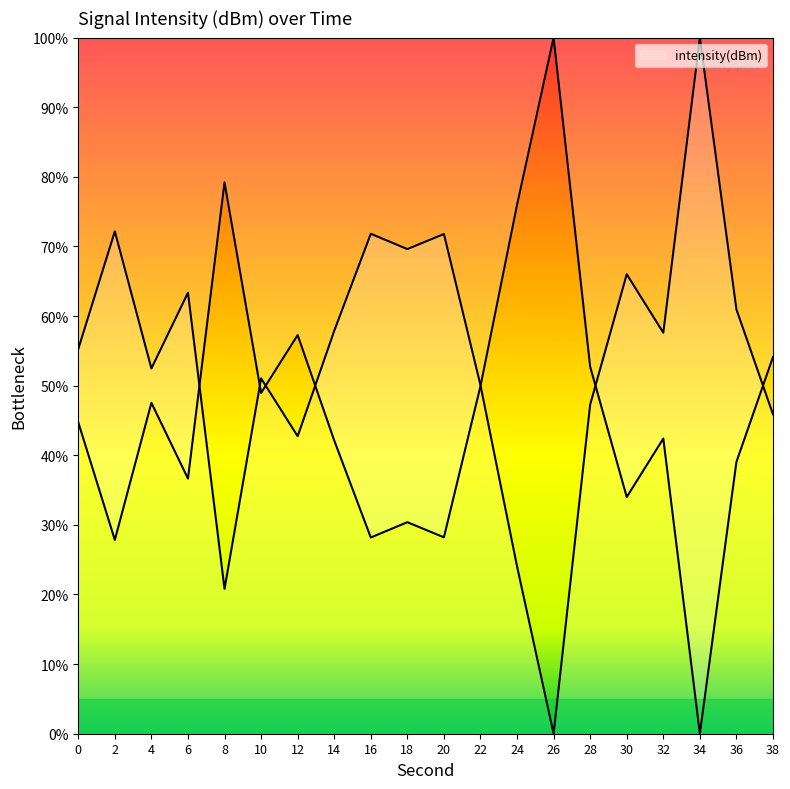

How many interior local valleys (lower than both neighbors) does the data have?

6